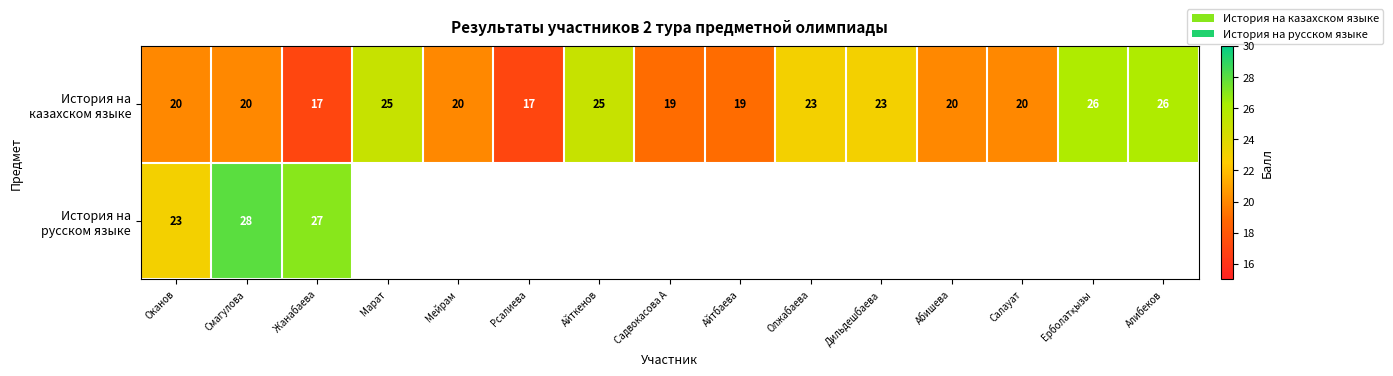

What is the total value across all series at Смагулова?

48